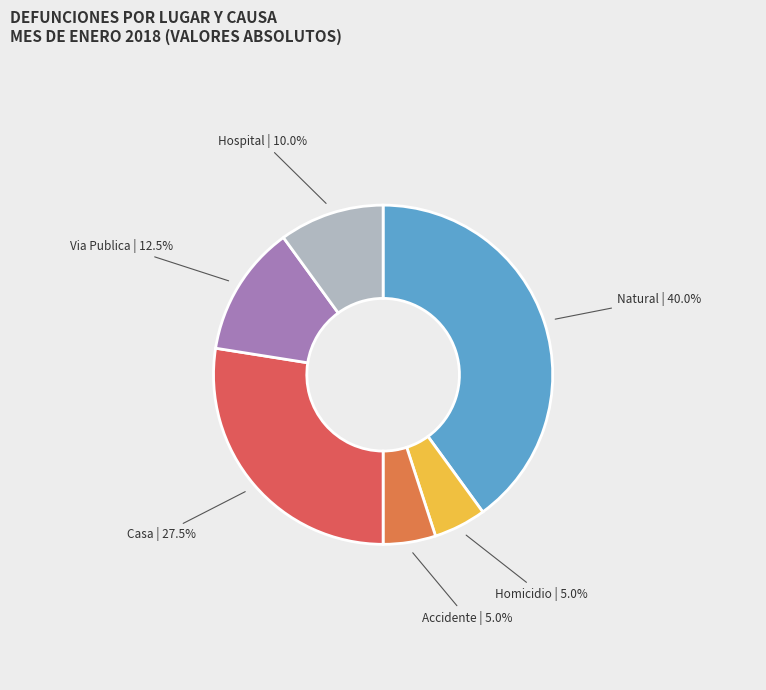

Which slice is the largest?

Natural